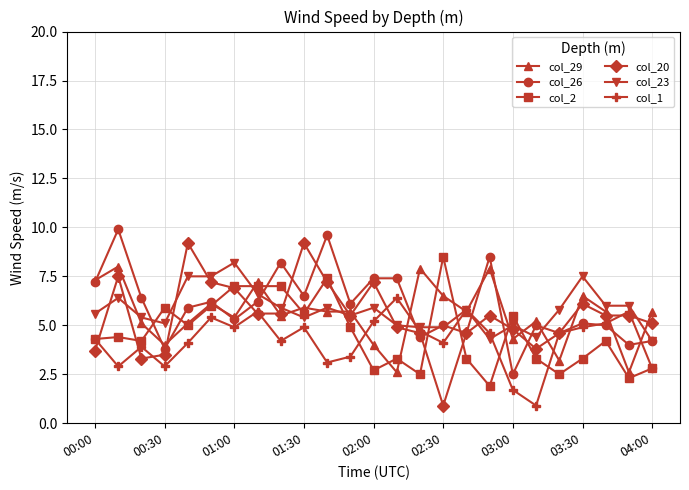

How many values in the col_20 series are below 5?

10